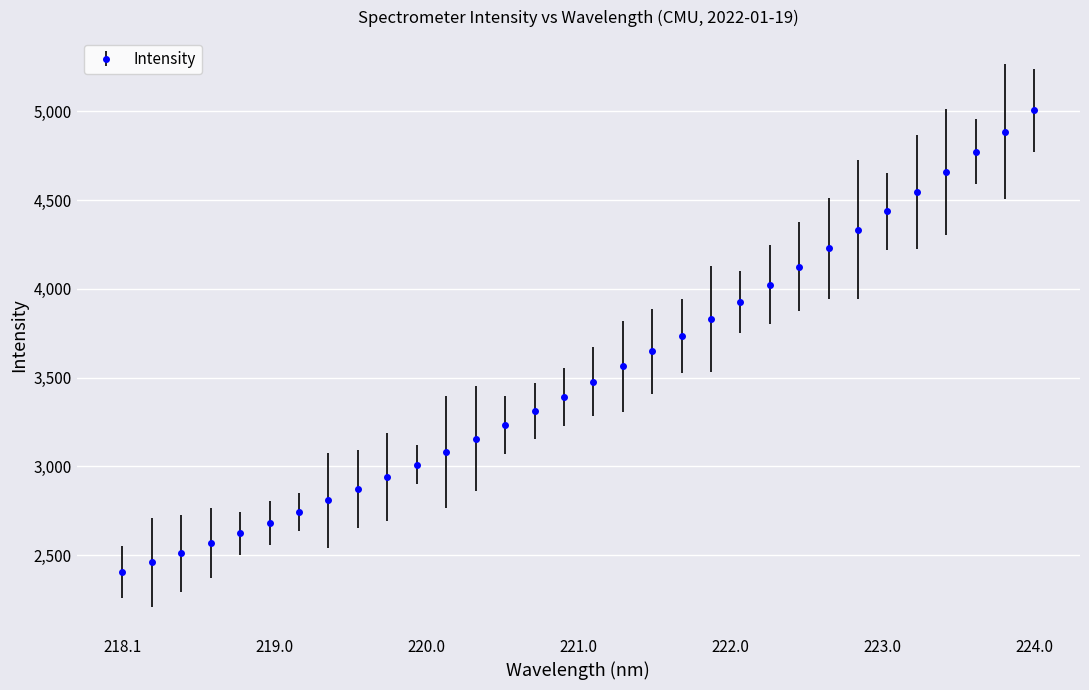

What is the greatest value displayed?

5004.4